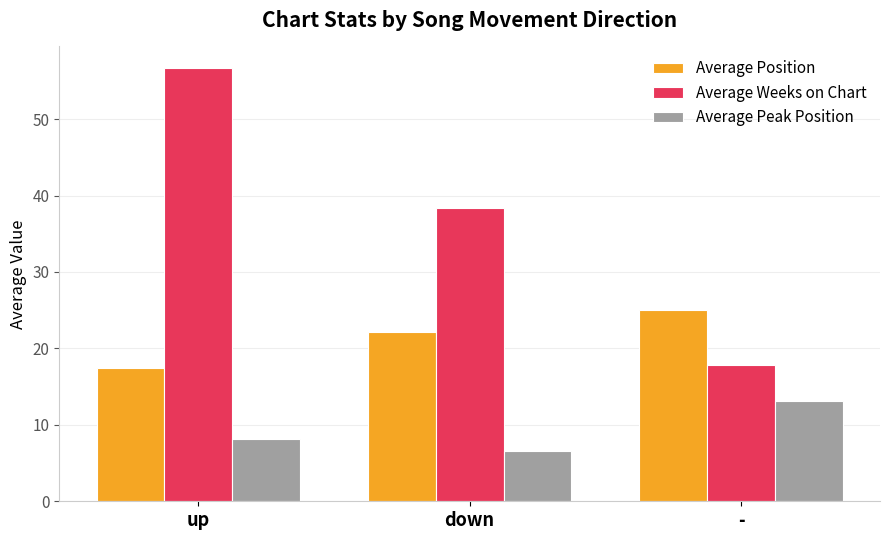

Reading right to left, list all the values displayed in this chart.

Average Position: -=25.0	down=22.1	up=17.4
Average Weeks on Chart: -=17.9	down=38.3	up=56.7
Average Peak Position: -=13.1	down=6.6	up=8.1